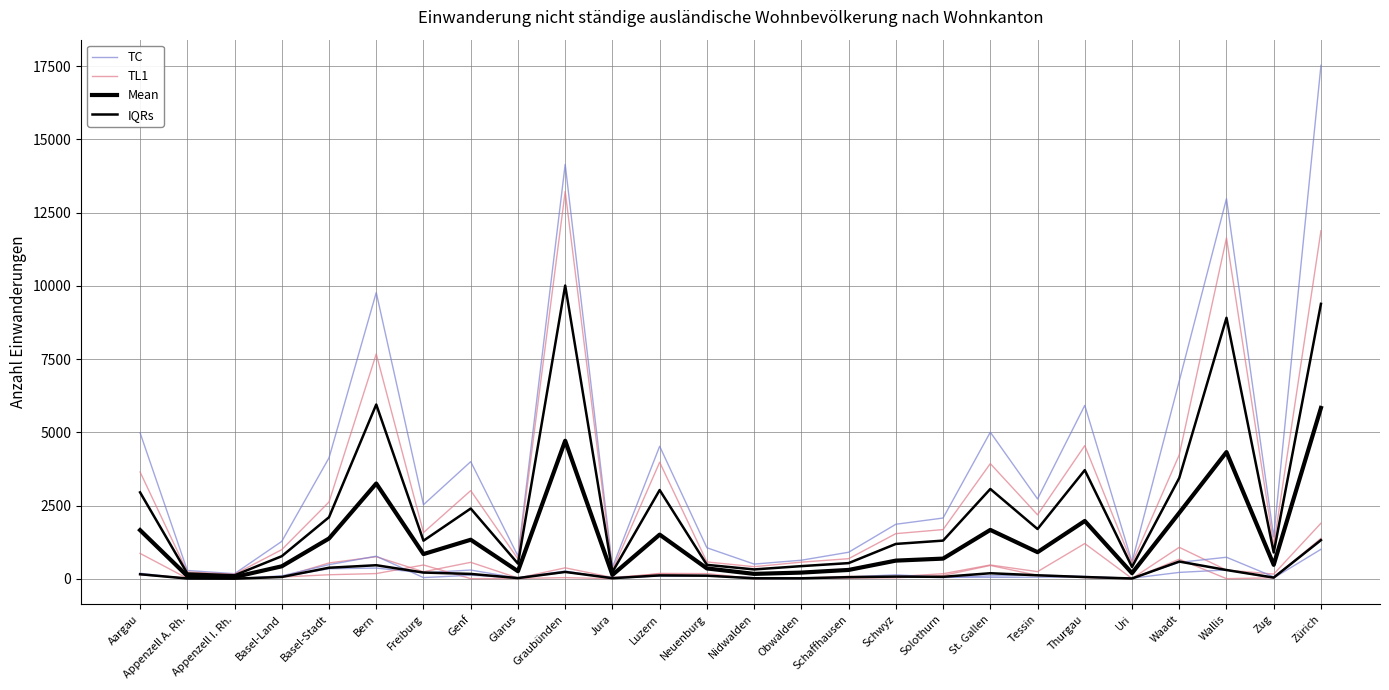

True or false: TC and TL1 intersect in this chart.

False